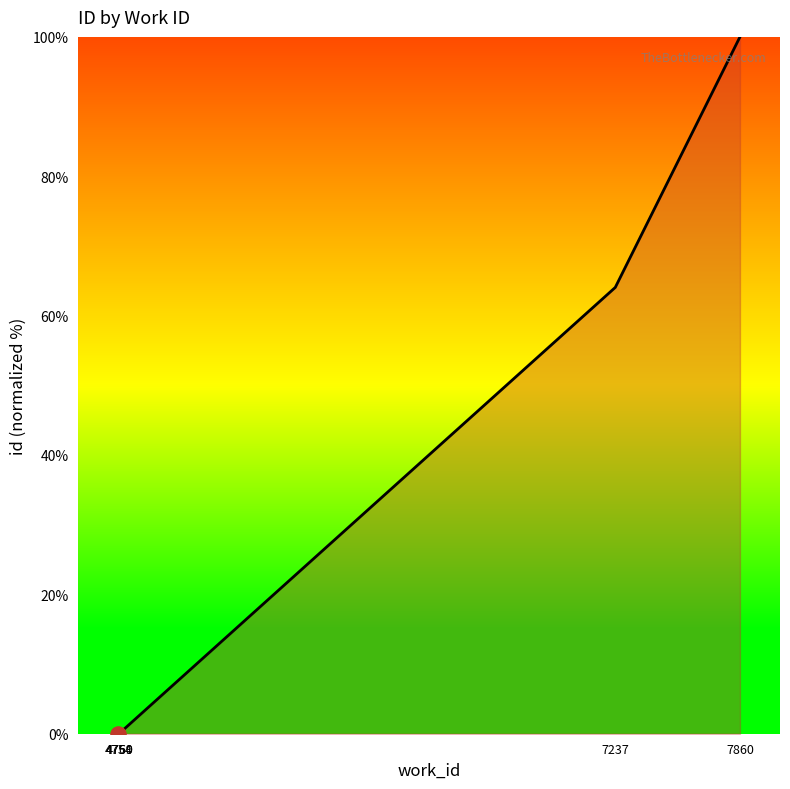

What is the difference between the second highest and minimum values?

64.0